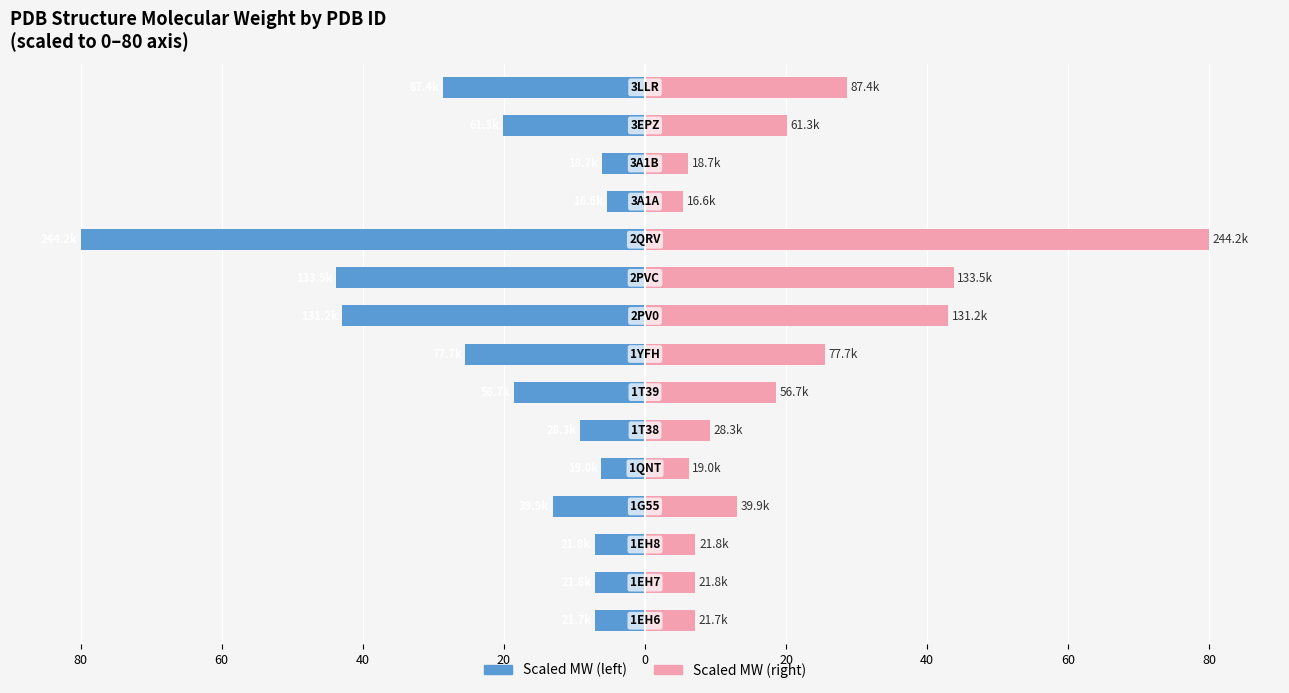

Does the chart contain any negative values?

Yes